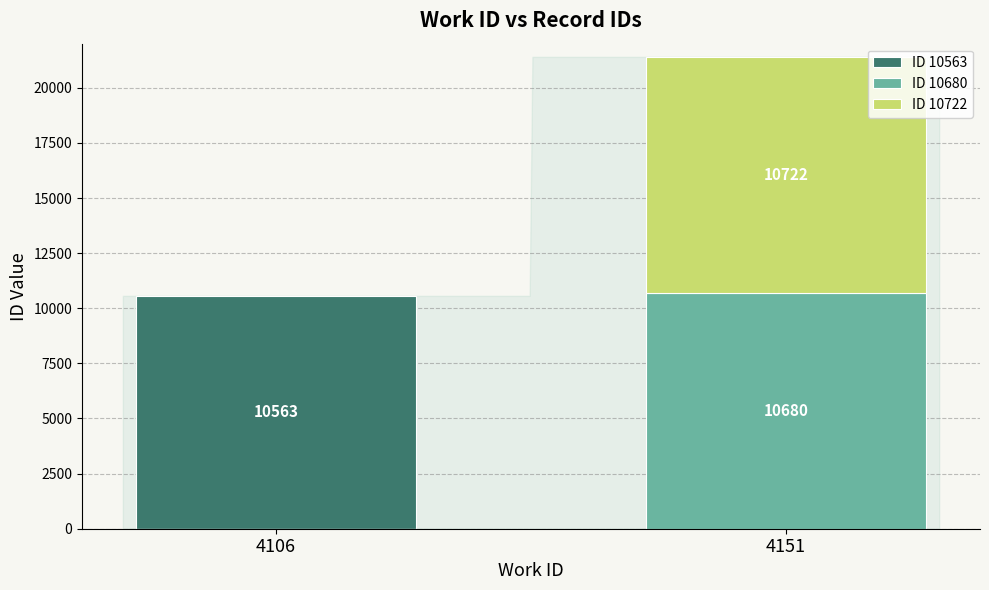

Which series changed the most between 4106 and 4151?

ID 10722